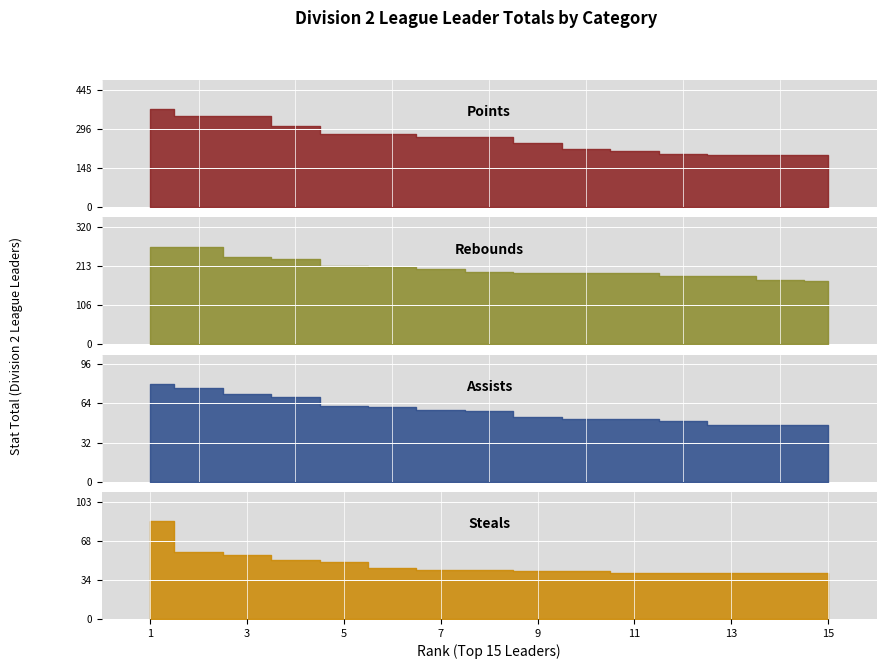

Where does the Points series first go above 266?

1